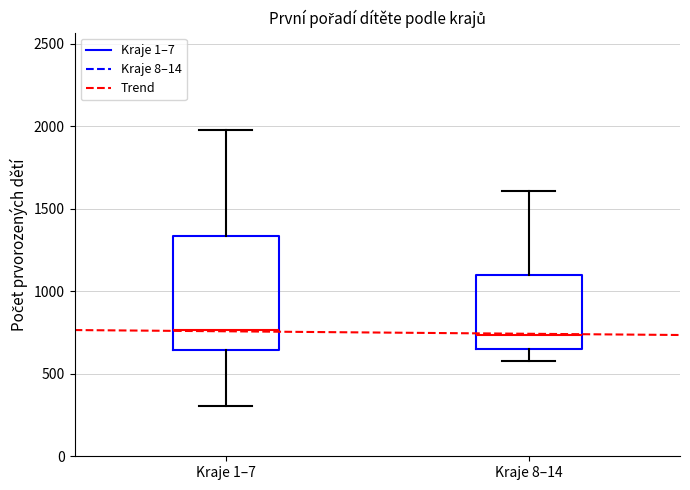

Reading left to right, transcribe this box plot: for each box, give where its median line is, the range the box spans, and where its two whiskers end, as read against the y-axis. The values are not printed on the chart, so give them approximately, as read against the axis.

Kraje 1–7: median 750, box 650 to 1350, whiskers 300 to 2000
Kraje 8–14: median 750, box 650 to 1100, whiskers 600 to 1600